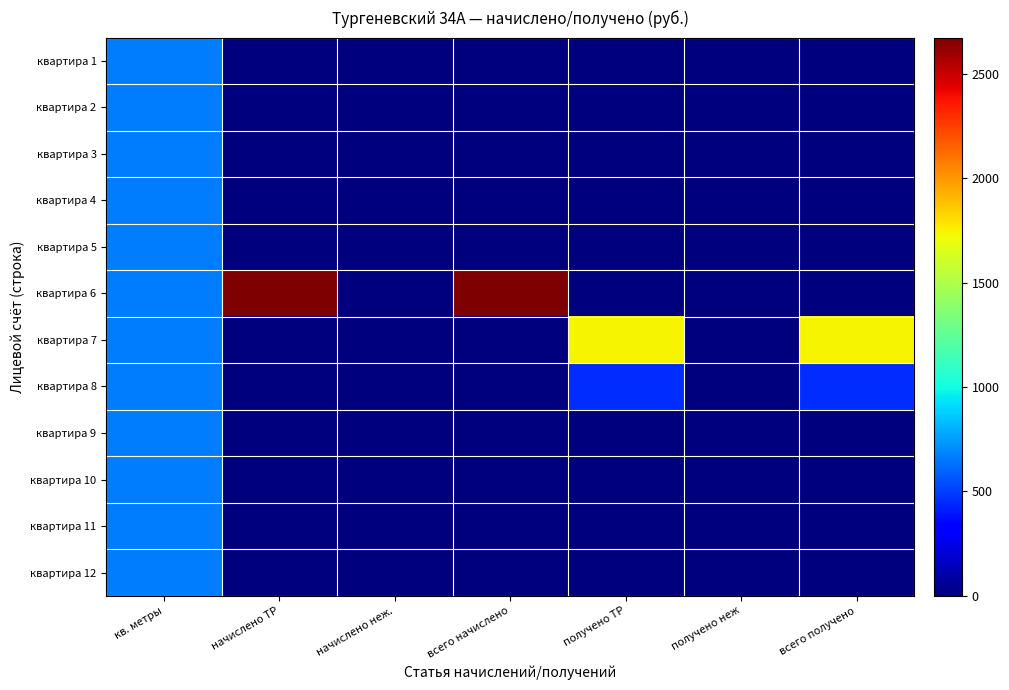

What is the spread (max minus min) of values at всего начислено?

2675.2